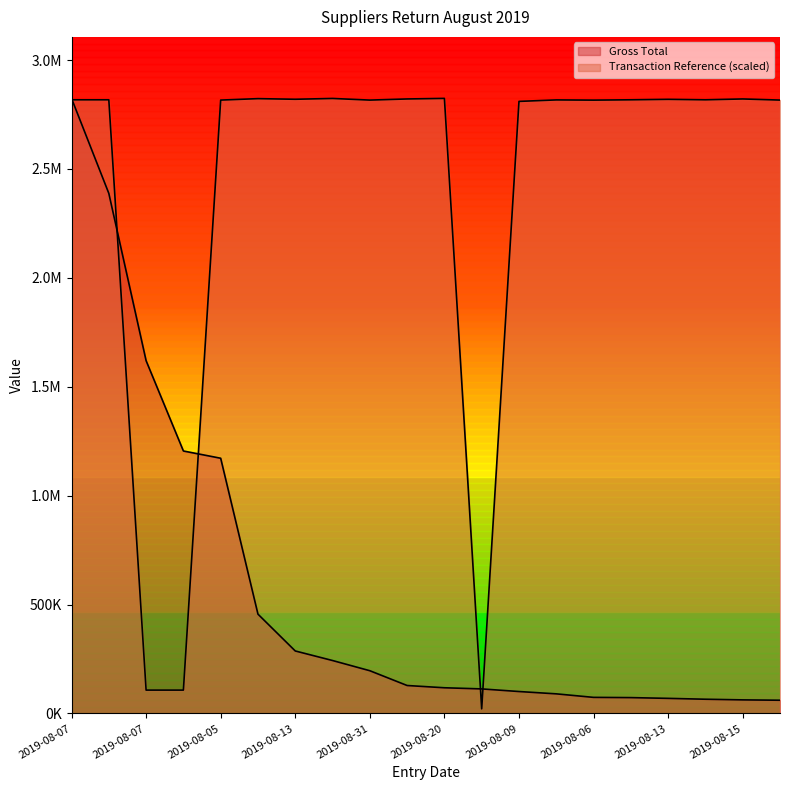

How many lines are shown in the chart?

2